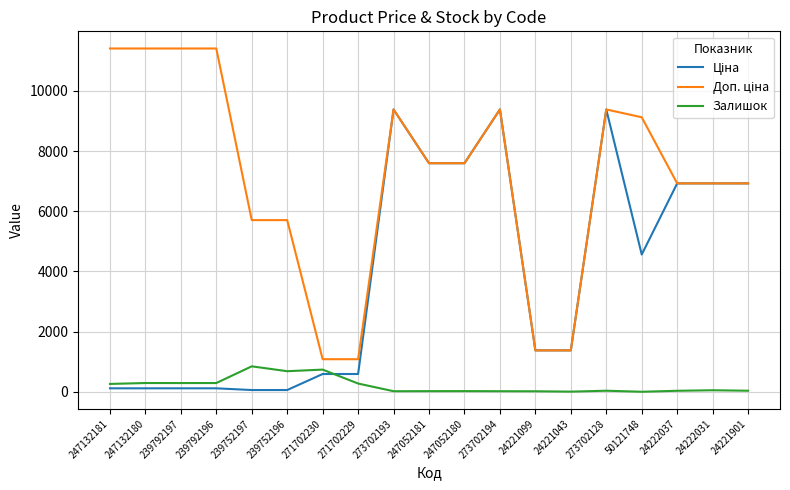

How many lines are shown in the chart?

3